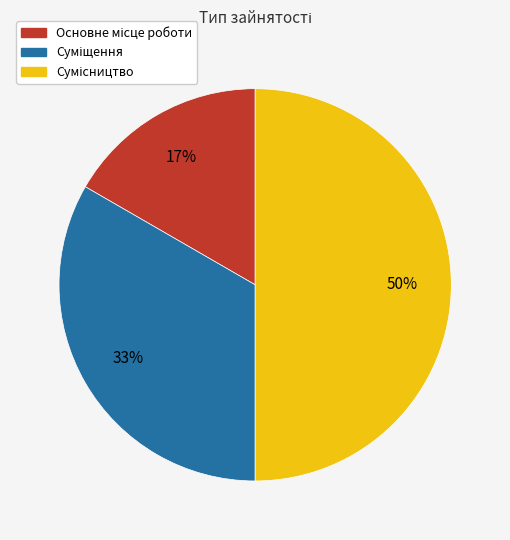

To the nearest percent, what is the difference between the largest and smallest slice percentages?

33%